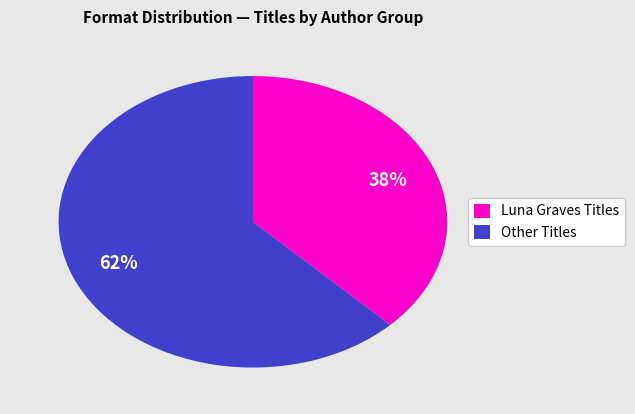

How many segments does this pie chart have?

2